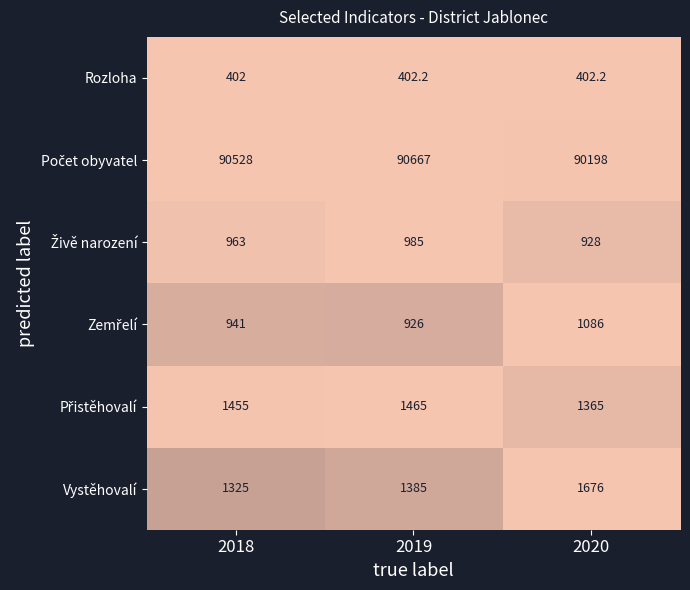

What is the highest value of the Vystěhovalí series?

1676.0